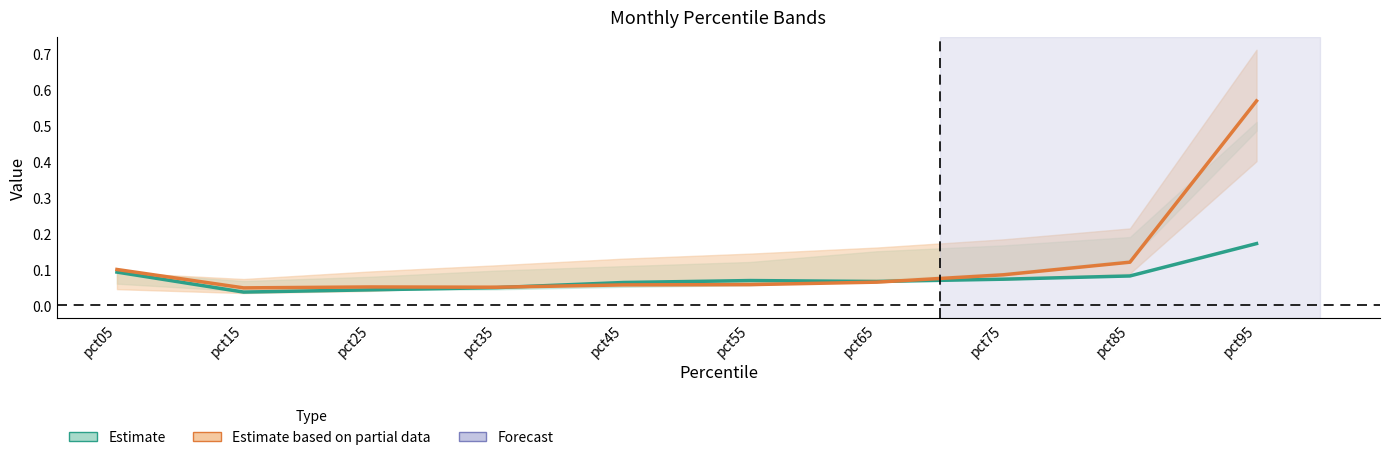

What is the sum of the May (Partial Estimate) values at pct85 and pct55?

0.2